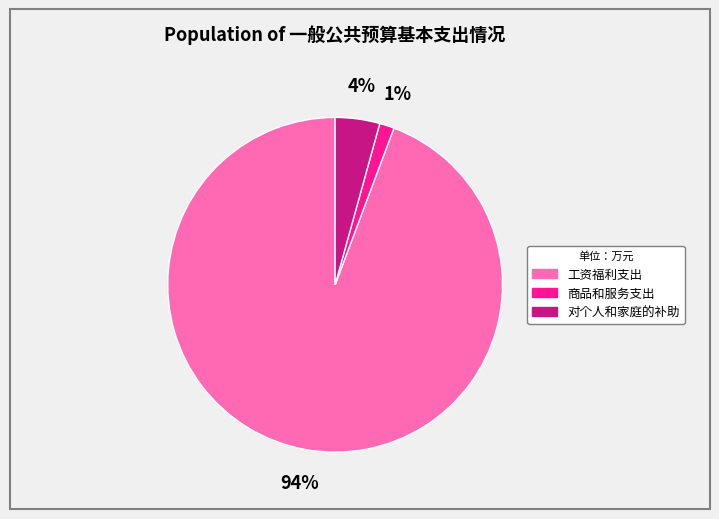

To the nearest percent, what percentage of the pie is 对个人和家庭的补助?

4%